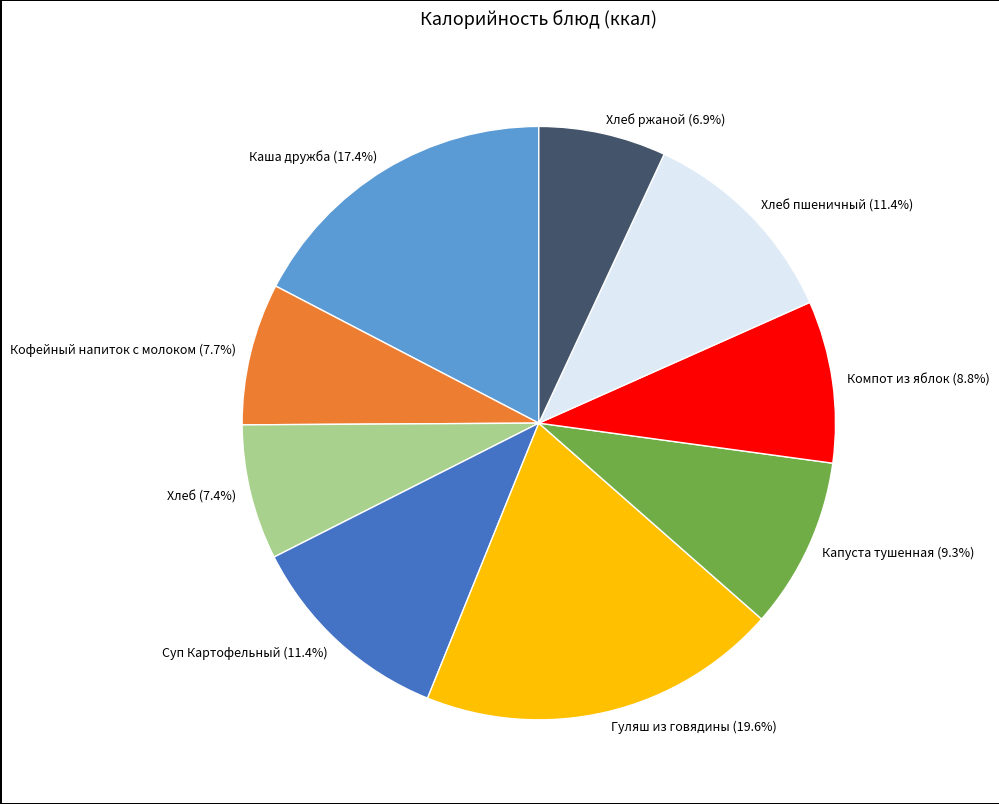

How much of the chart is everything except Суп Картофельный (11.4%)?

88.6%